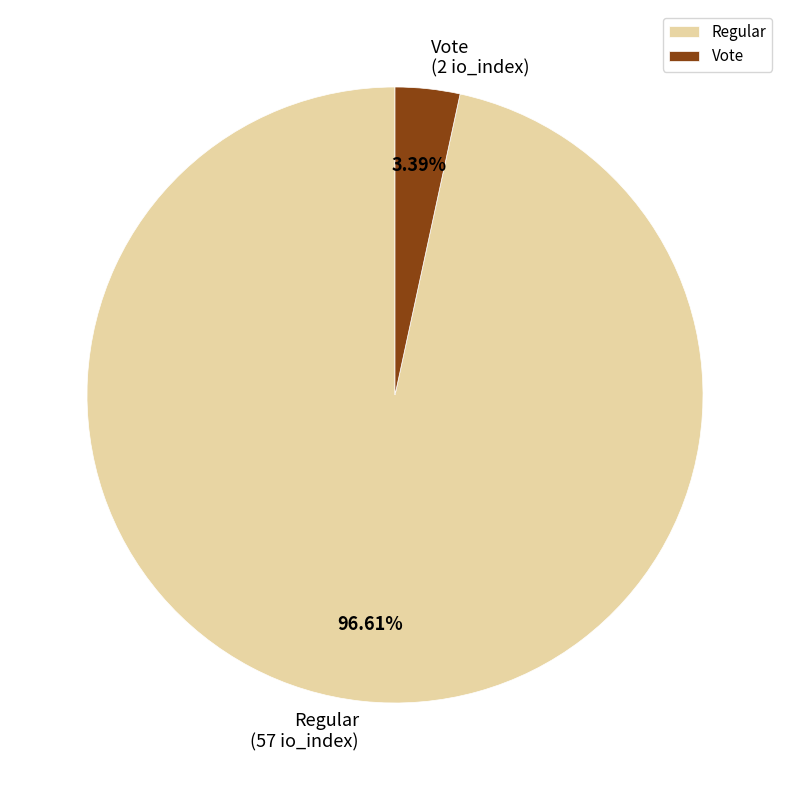

How many segments does this pie chart have?

2